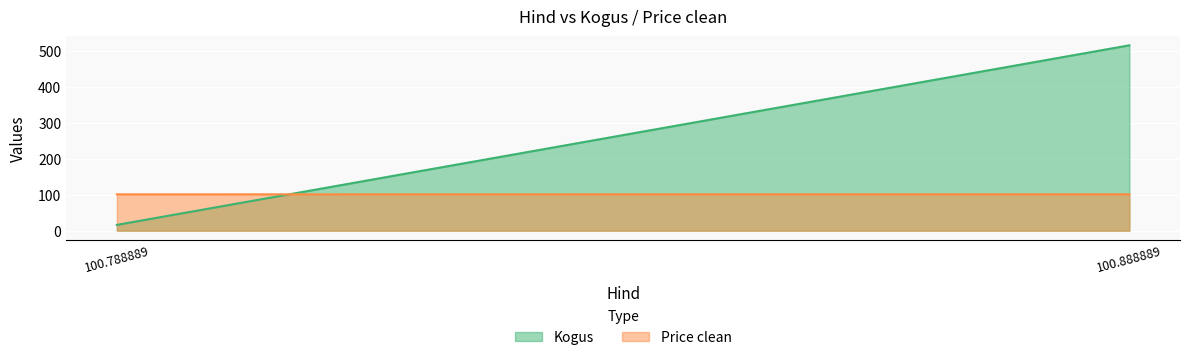

Rank the series by their average value, from lowest to highest.

Price clean, Kogus